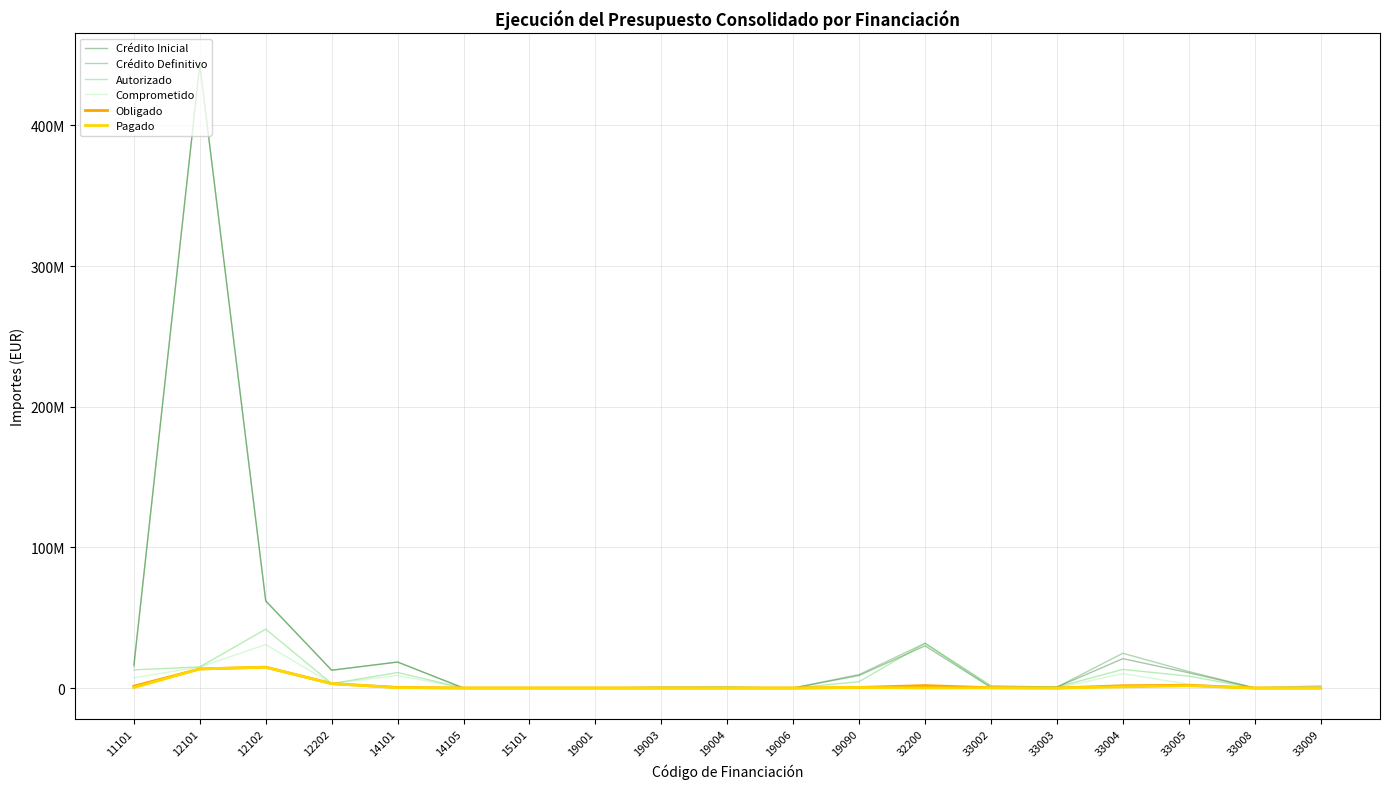

What are all the series names shown in the legend?

Crédito Inicial, Crédito Definitivo, Autorizado, Comprometido, Obligado, Pagado